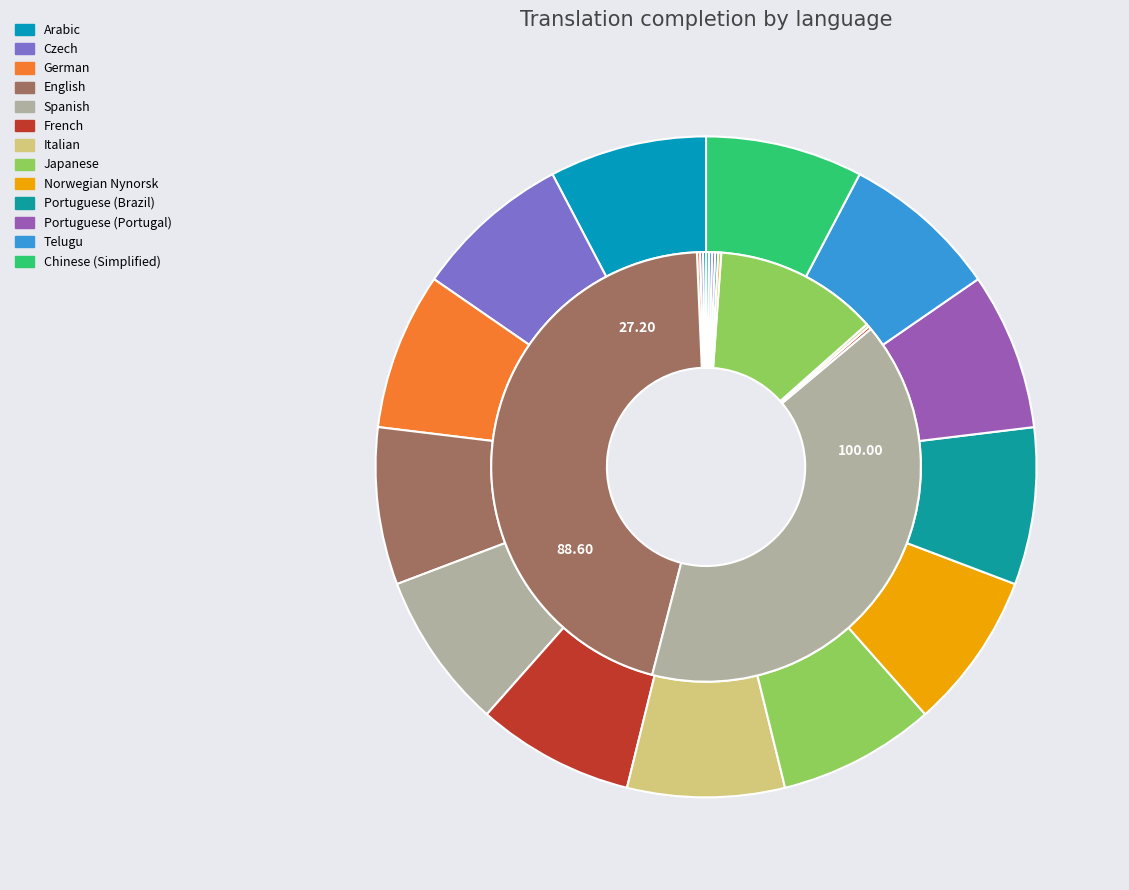

Is it true that Telugu is 0% of the pie?

True